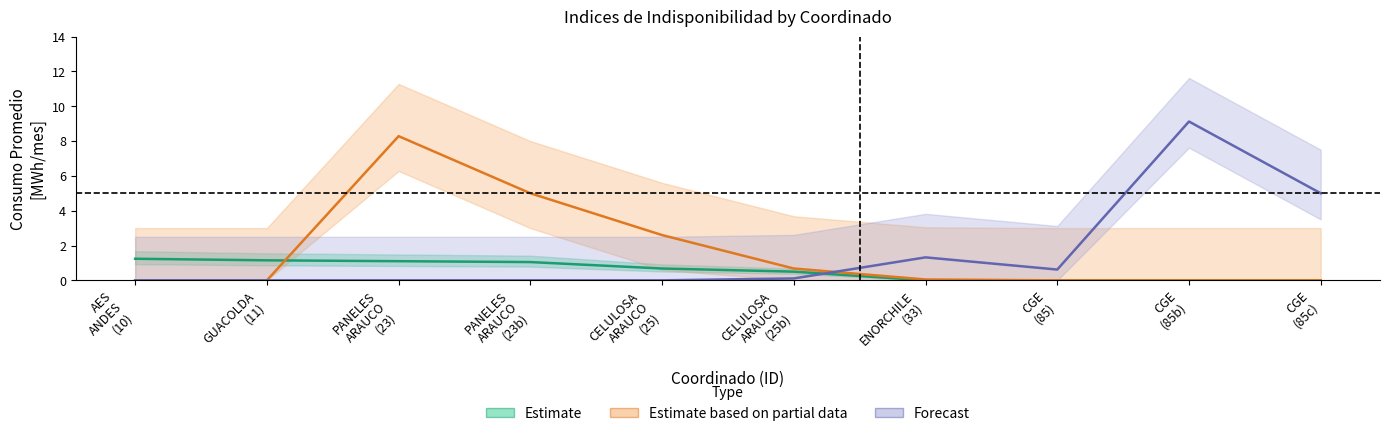

What are all the series names shown in the legend?

Estimate, Estimate based on partial data, Forecast